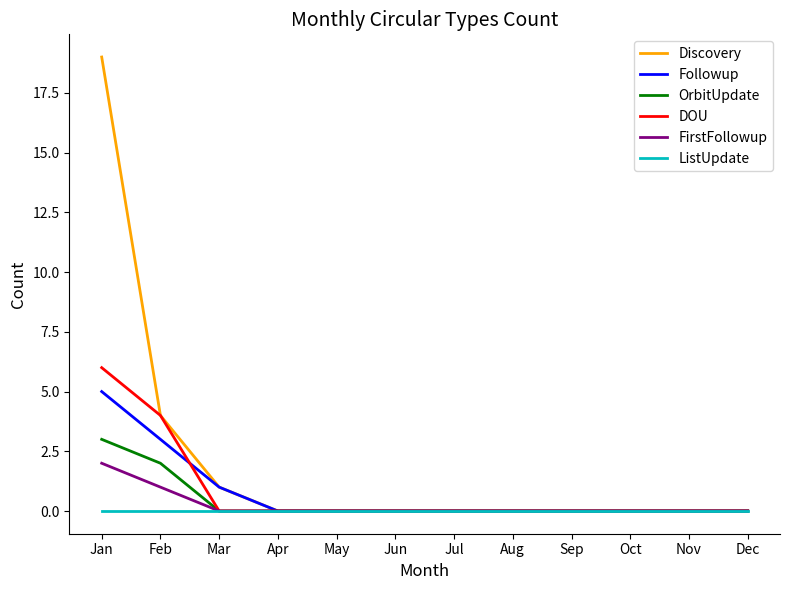

Which series has the largest total across all categories?

Discovery